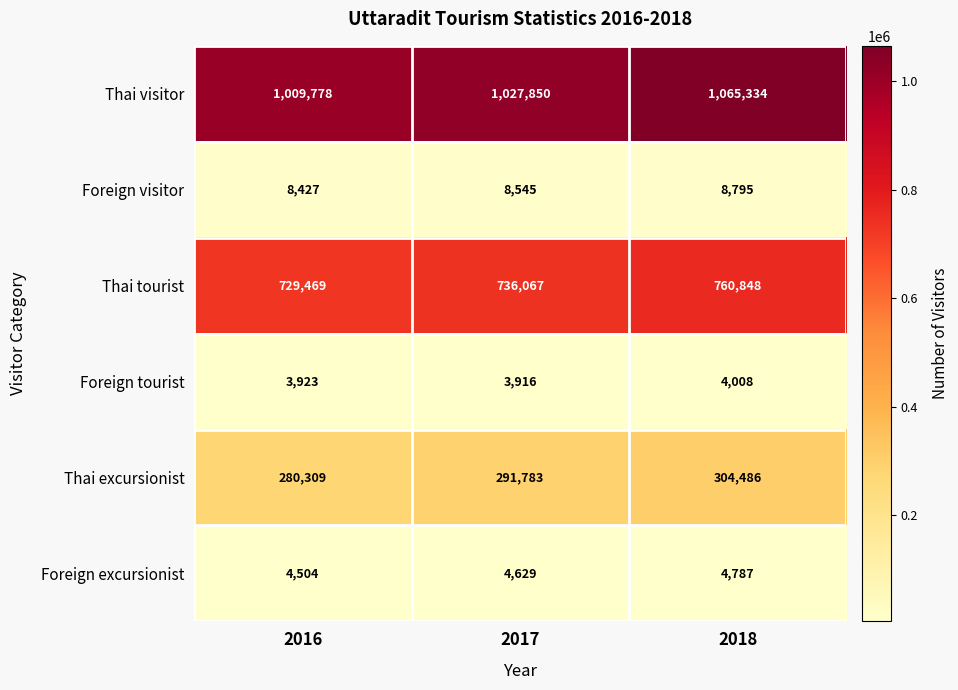

True or false: Foreign visitor has a value of 4600 at 2018.

False